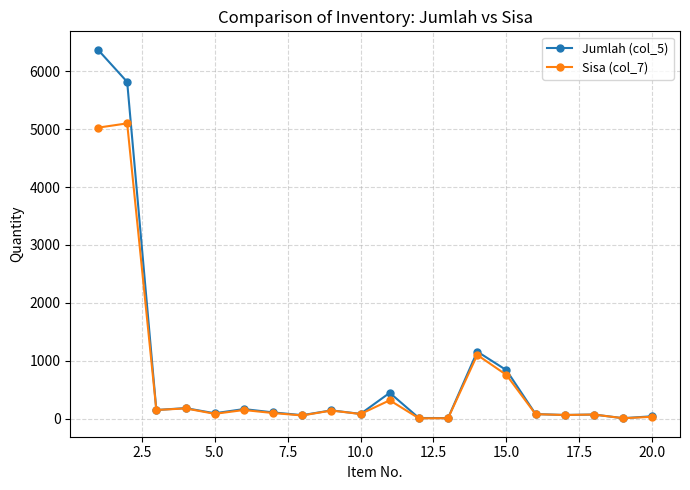

How many values in the Jumlah (col_5) series are below 109?

10